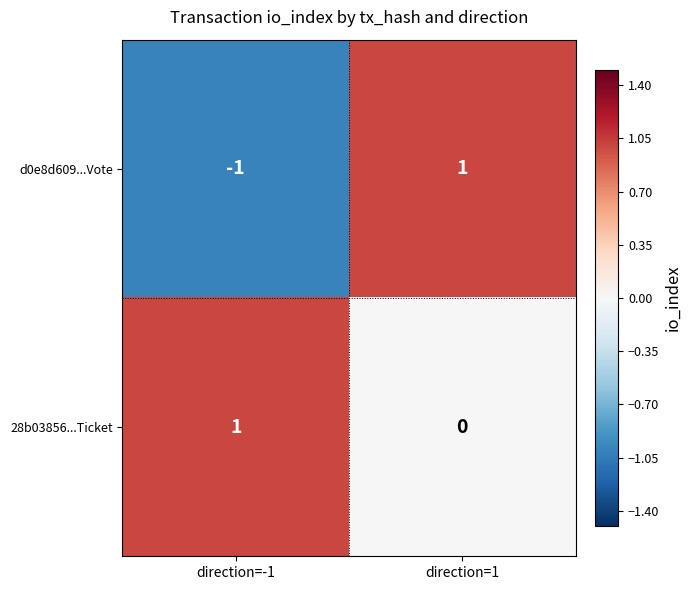

List the series in order of their overall mean, highest first.

28b03856...Ticket, d0e8d609...Vote